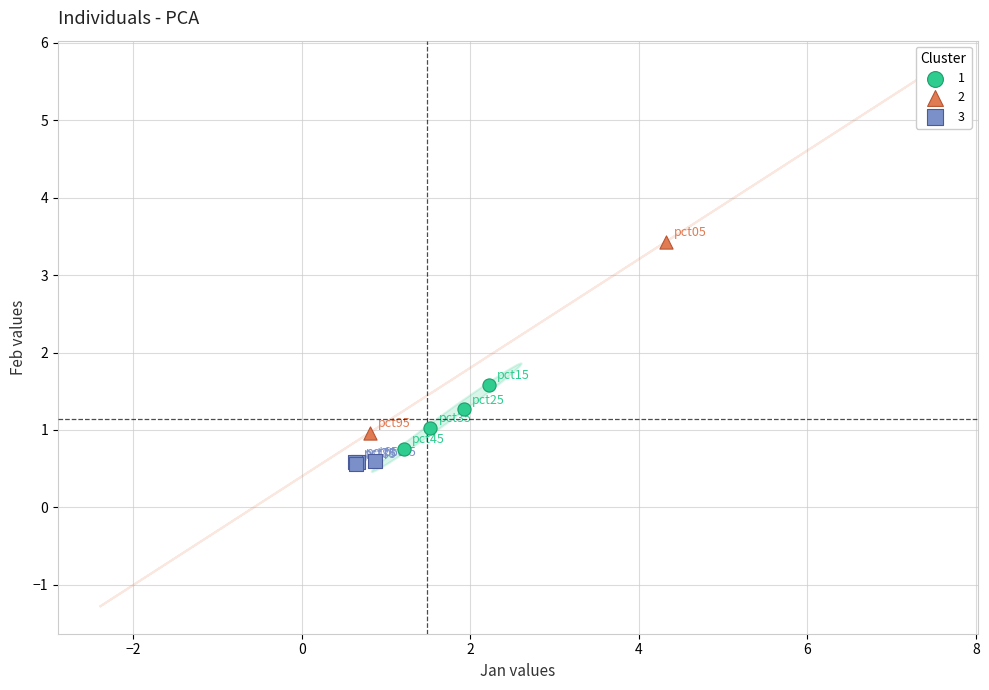

Which series reaches the maximum Y coordinate?

2